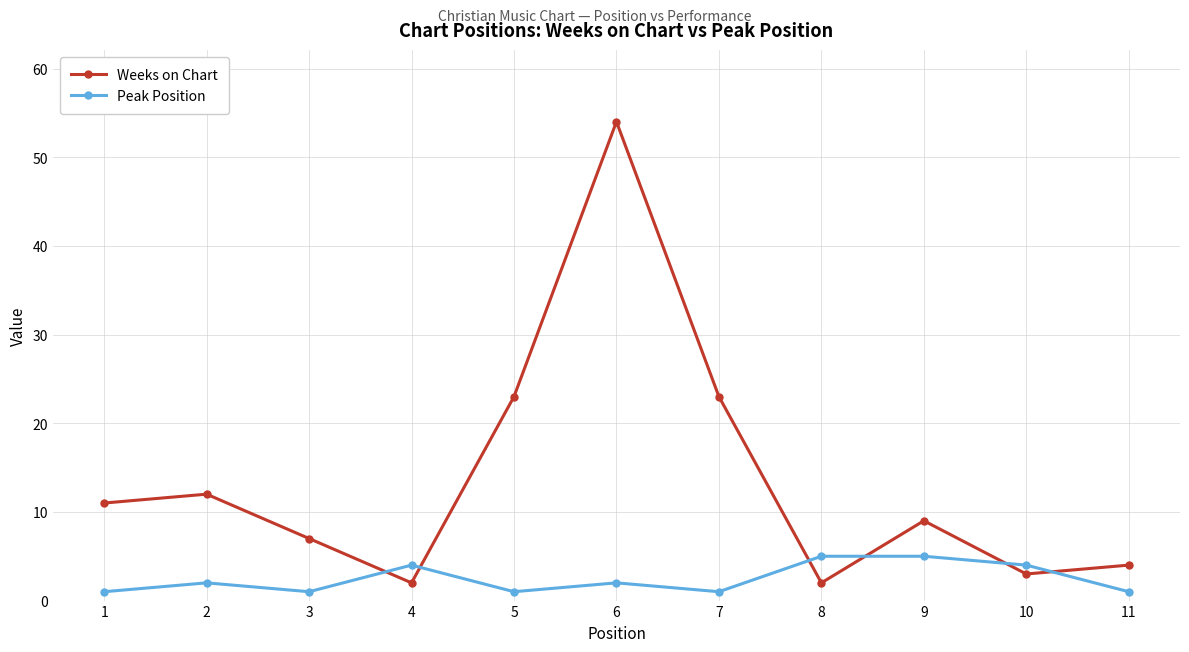

Reading right to left, extract all data points from this chart.

Weeks on Chart: 4	3	9	2	23	54	23	2	7	12	11
Peak Position: 1	4	5	5	1	2	1	4	1	2	1